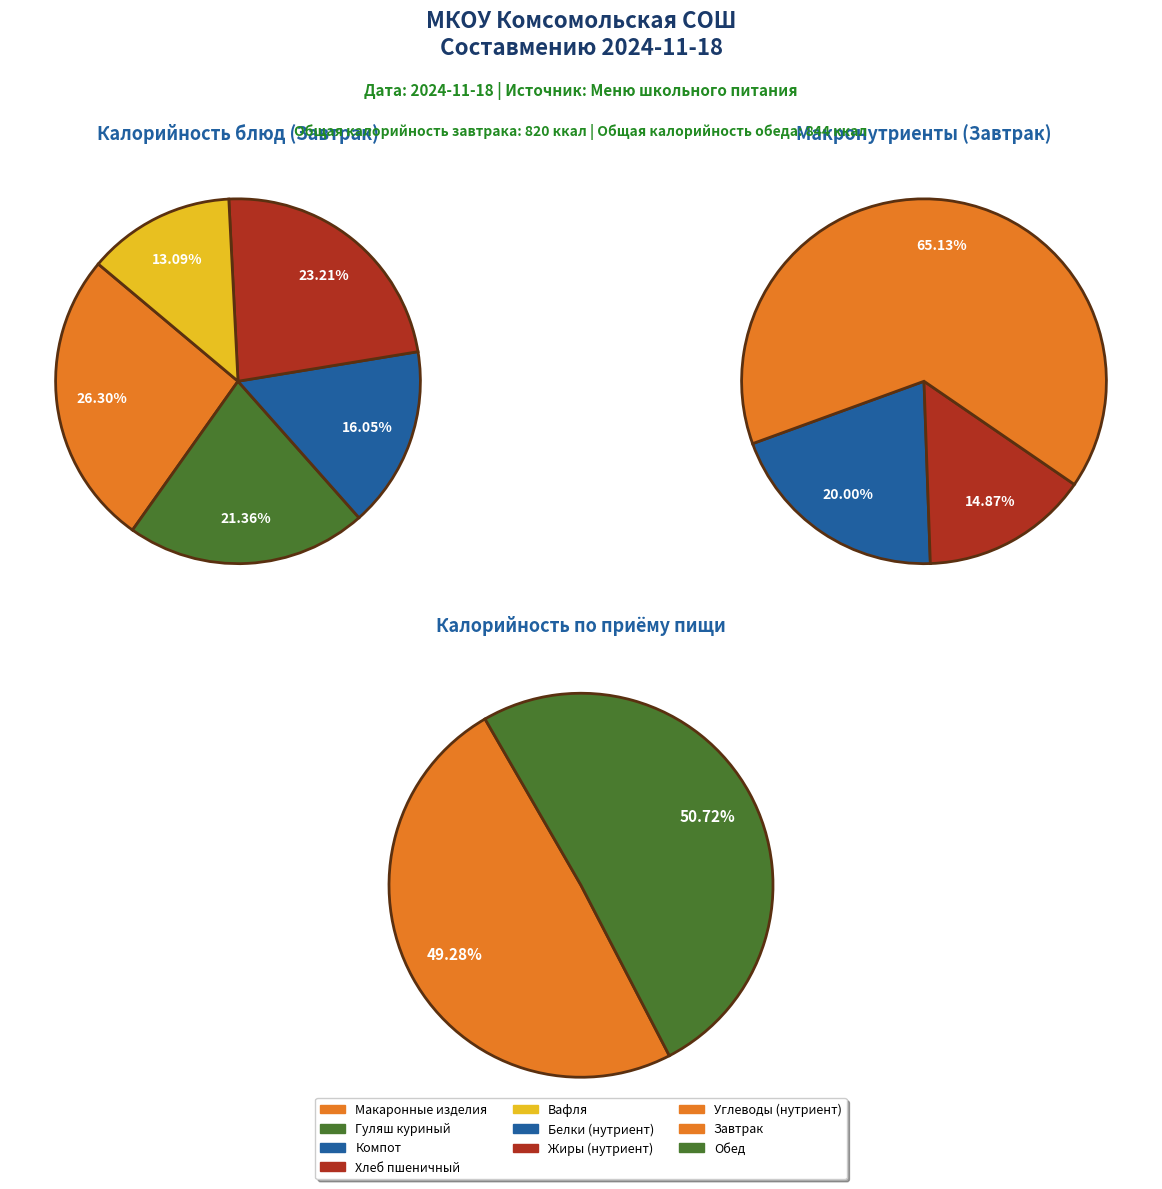

Is 8 the majority of the pie?

No